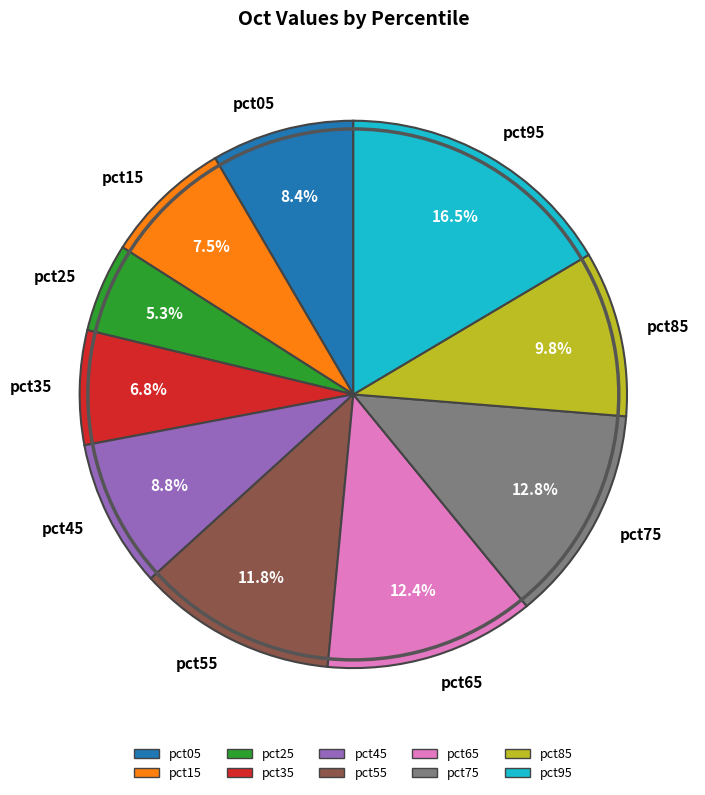

Do pct05 and pct85 together represent more than half of the pie?

No